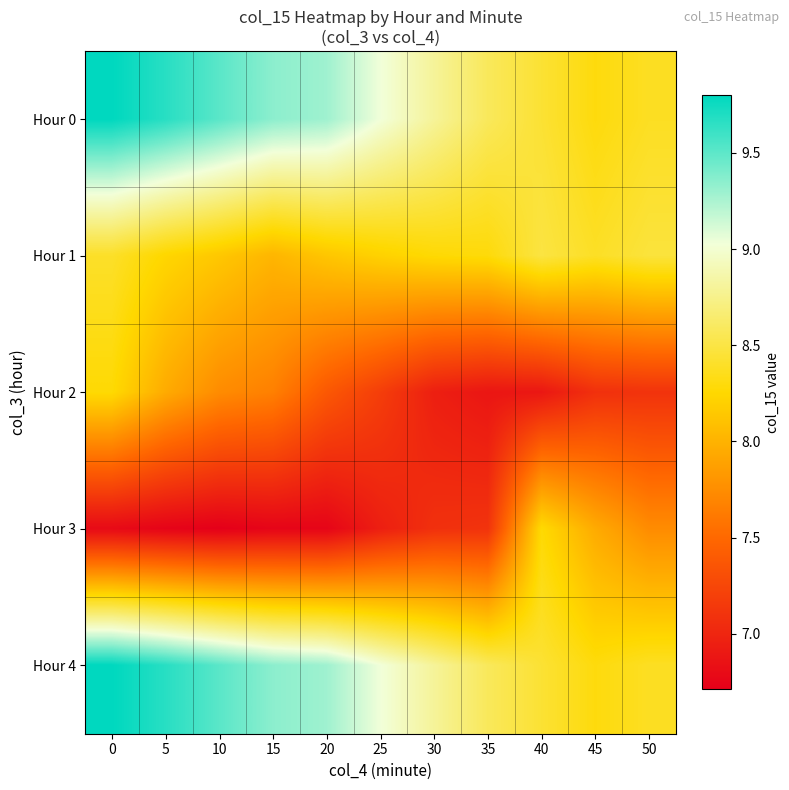

What is the total value across all series at 15?

41.1